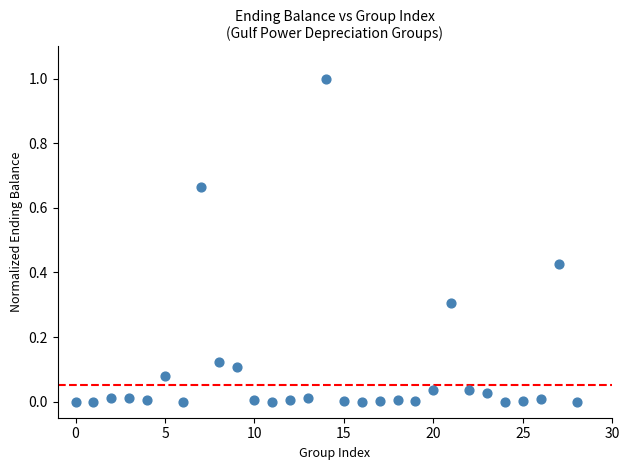

What is the range of Y values (max minus min)?

1.0